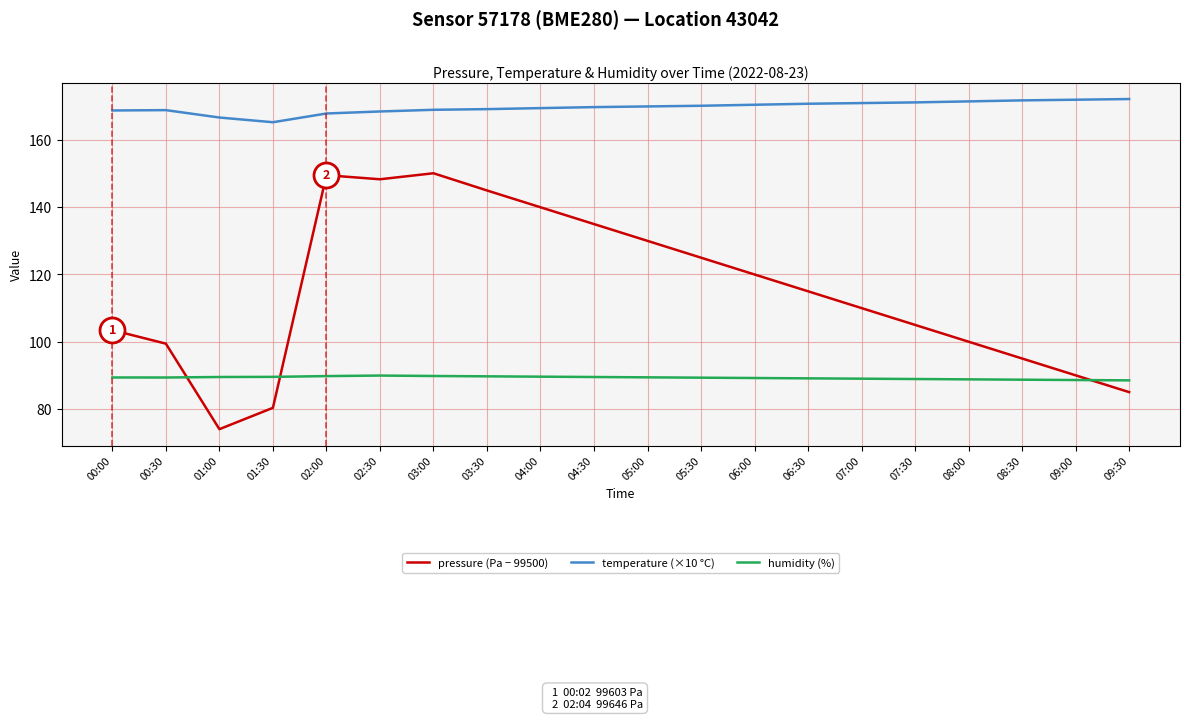

Rank the series by their average value, from lowest to highest.

humidity (%), pressure (Pa − 99500), temperature (×10 °C)